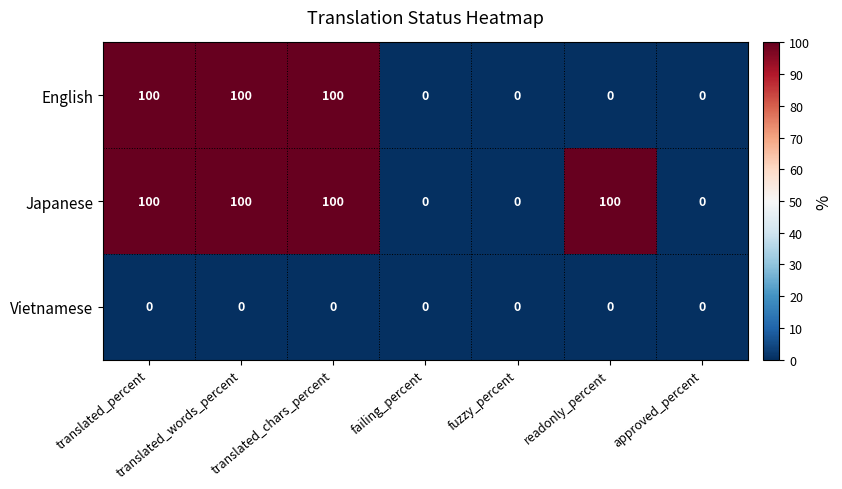

What is the sum of all English values?

300